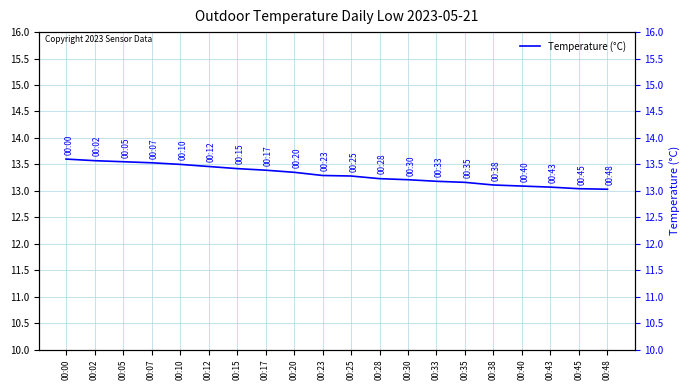

List the labels in order of value, largest first.

00:00, 00:02, 00:05, 00:07, 00:10, 00:12, 00:15, 00:17, 00:20, 00:23, 00:25, 00:28, 00:30, 00:33, 00:35, 00:38, 00:40, 00:43, 00:45, 00:48